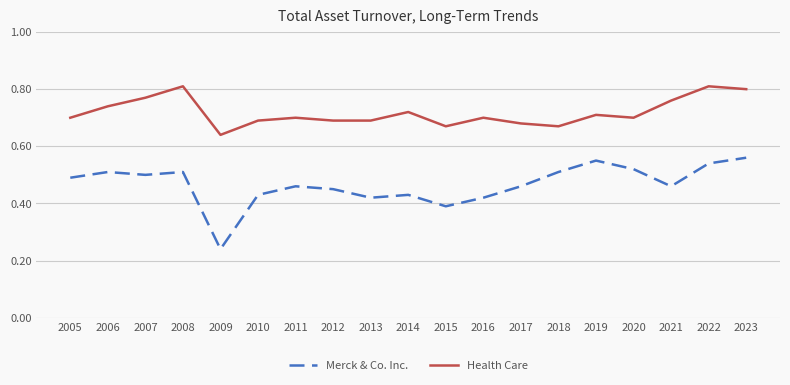

What is the spread (max minus min) of values at 2008?

0.3